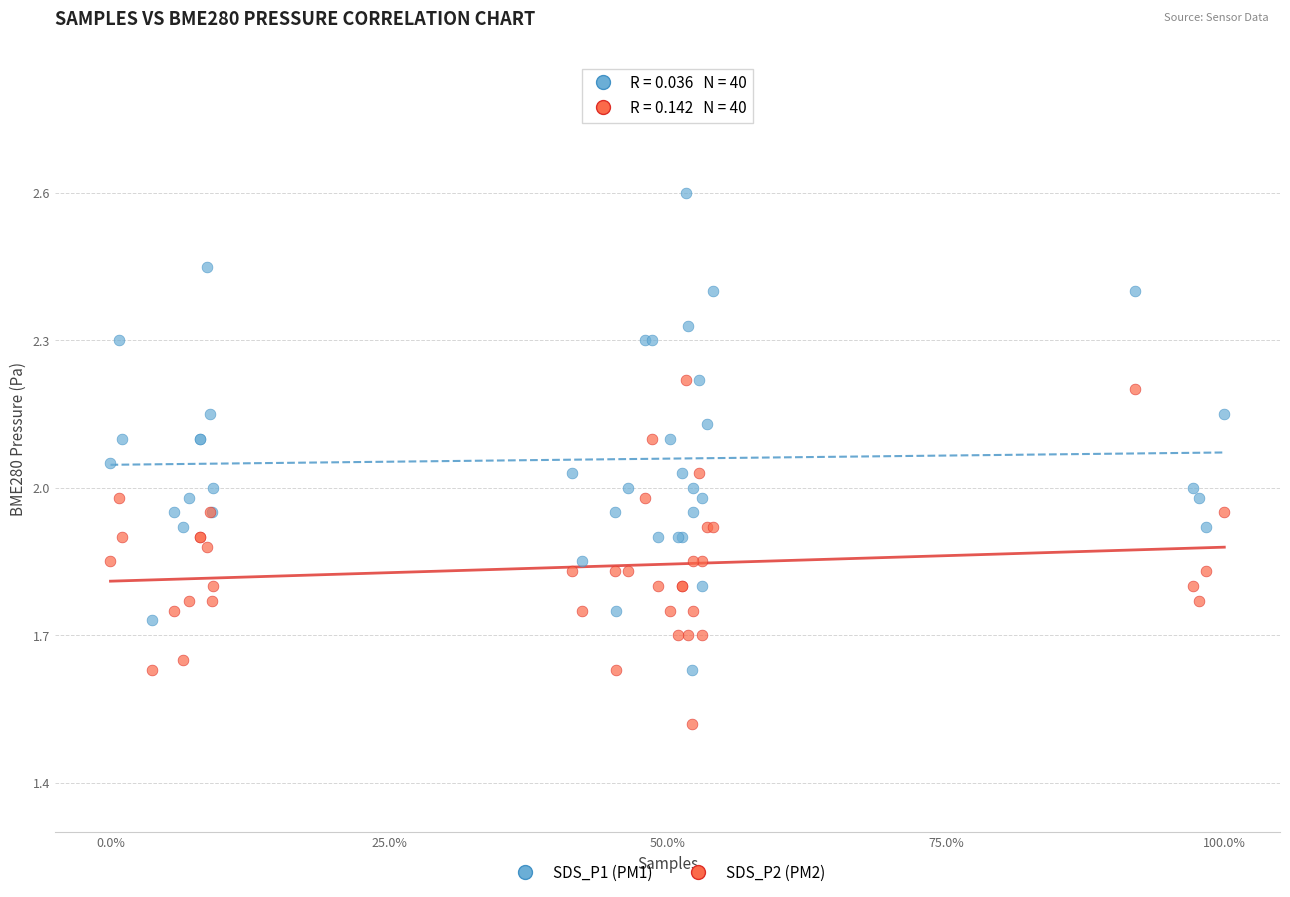

Which series has the widest spread of Y values?

SDS_P1 (PM1)